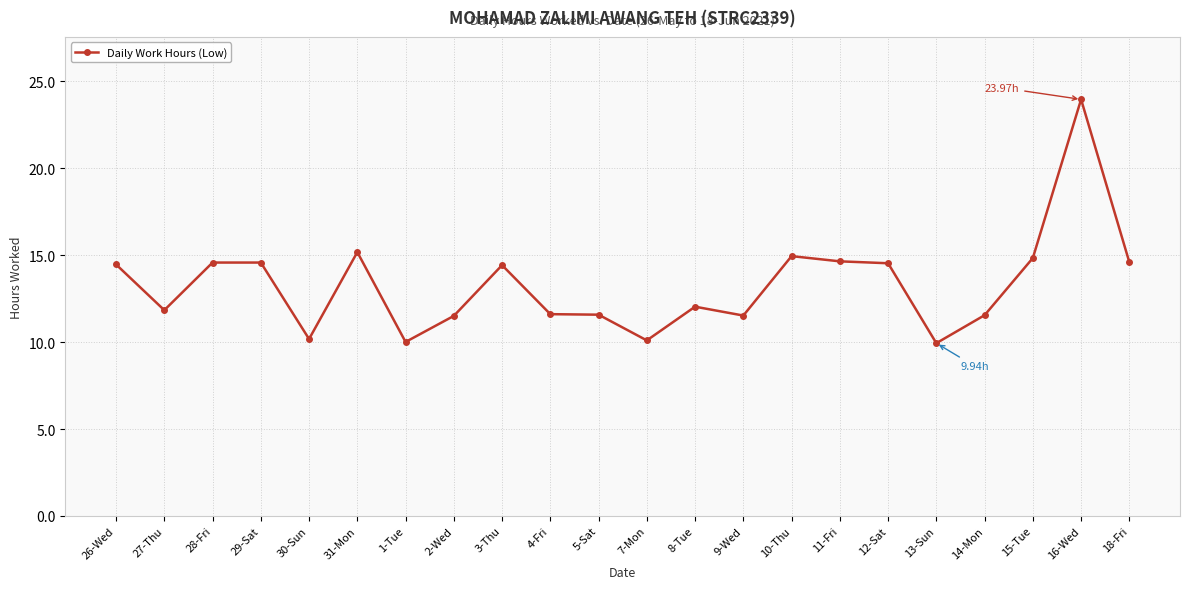

What is the average value?

13.3